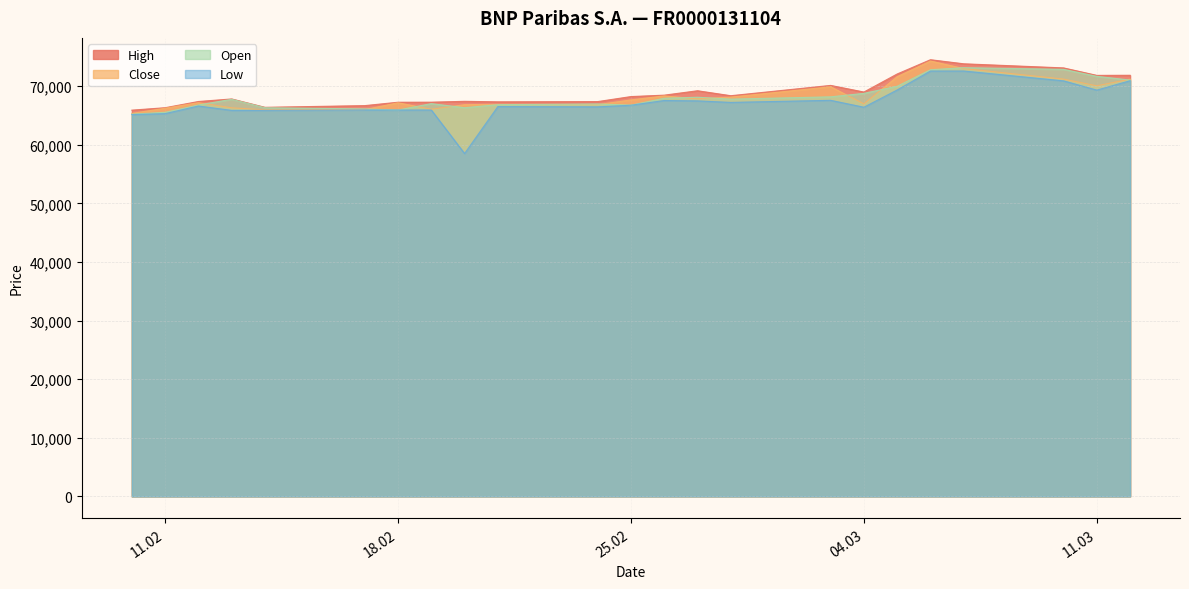

Is the value of Low at 19.02.2025 greater than the value of Close at 27.02.2025?

No